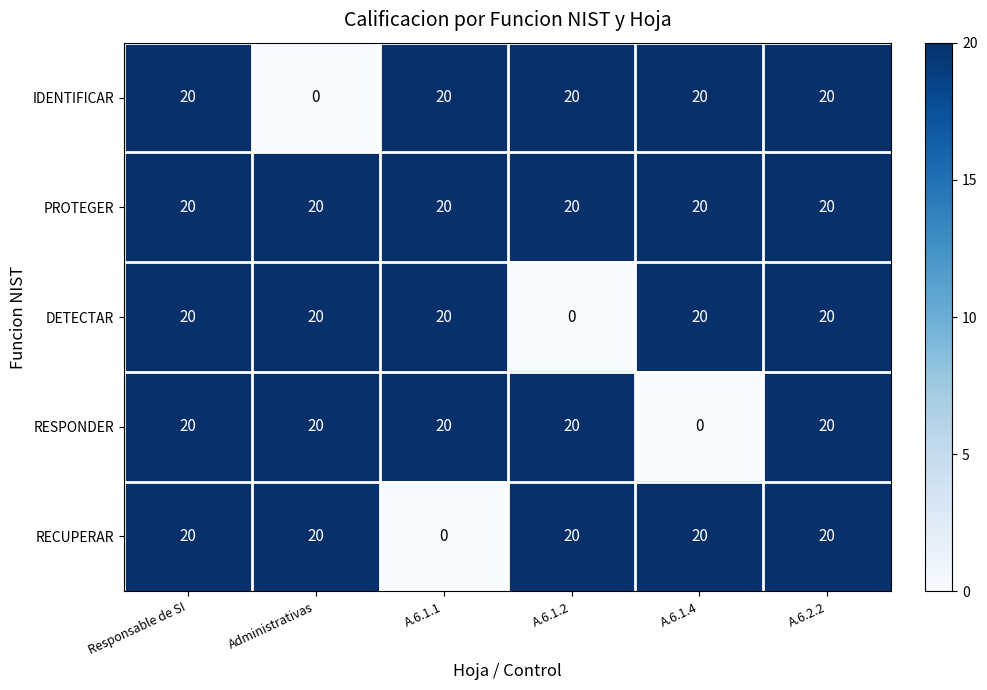

What is the lowest value of the PROTEGER series?

20